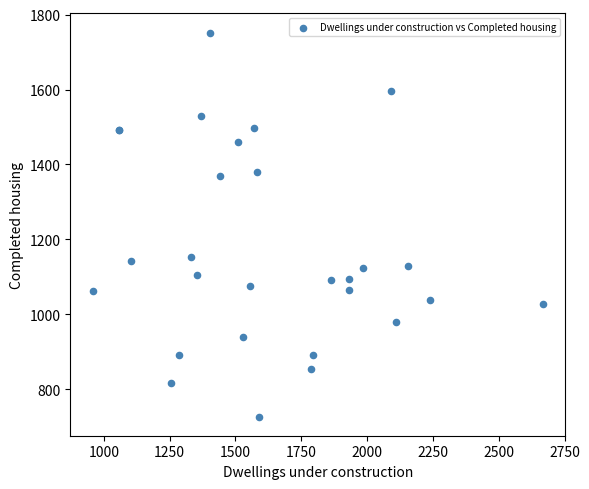

What Y value in the scatter plot is closest to 1239?

1154